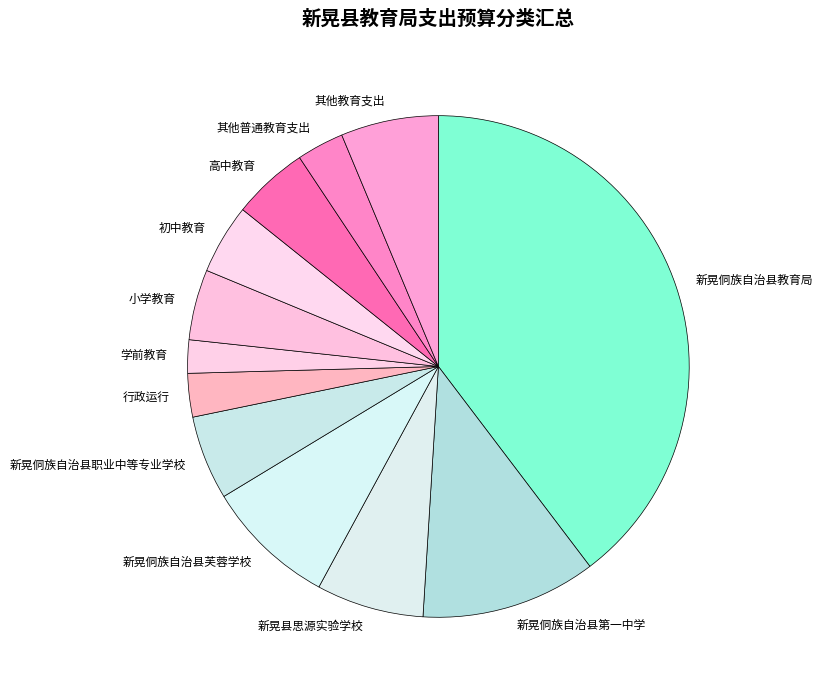

What is the ratio of the value at 新晃侗族自治县职业中等专业学校 to the value at 小学教育?

1.2